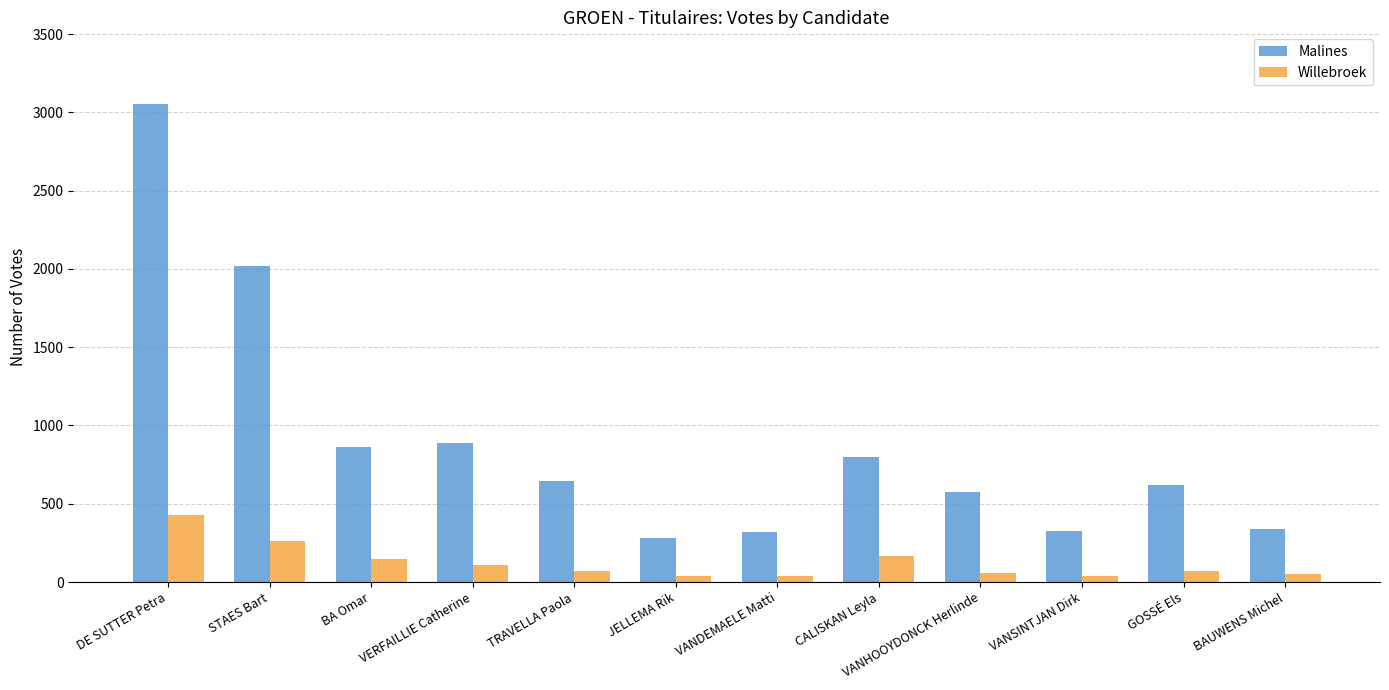

Read the Malines value at BAUWENS Michel.

337